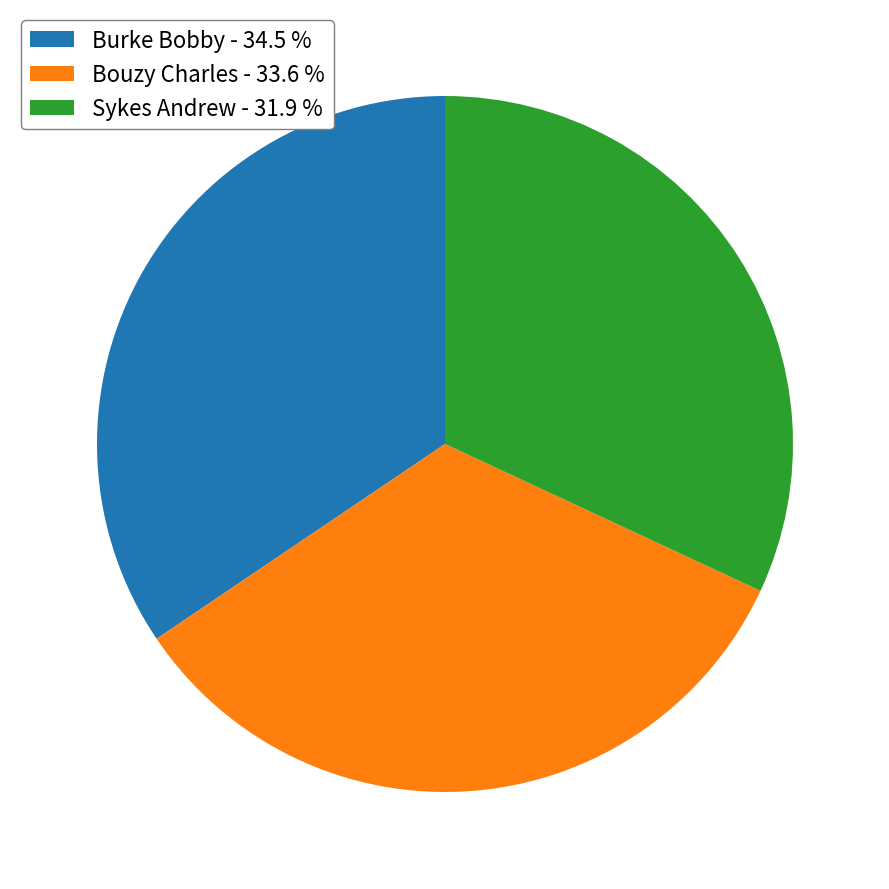

Does Bouzy Charles account for over 50% of the chart?

No